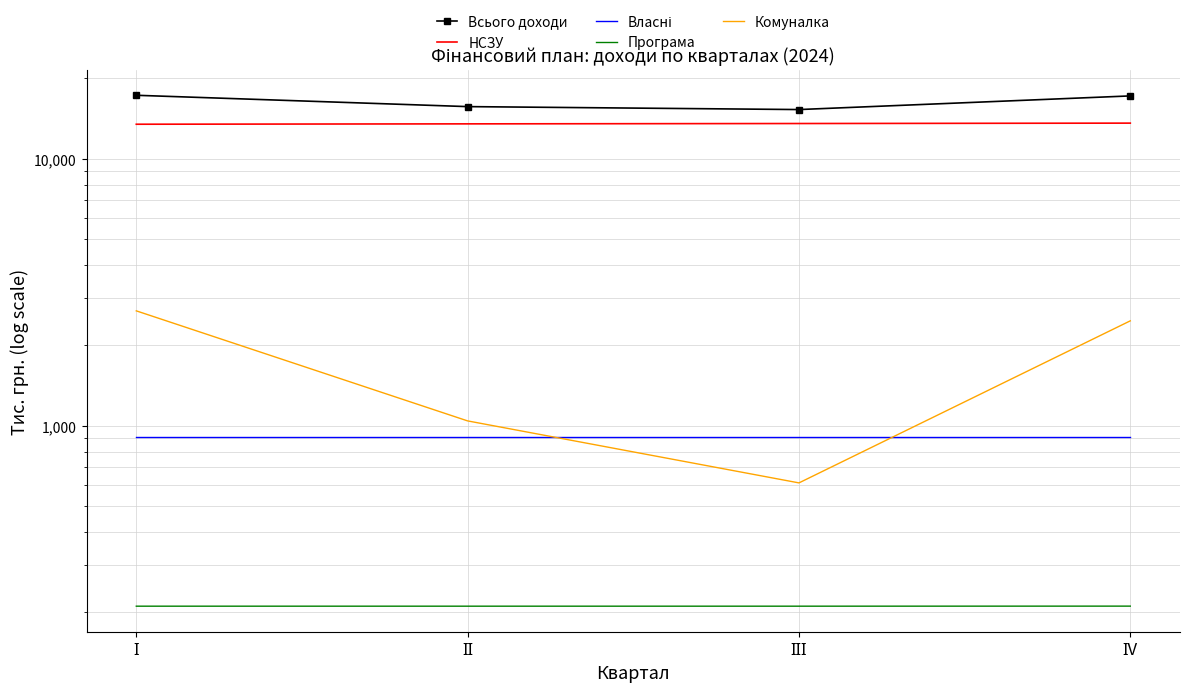

What is the sum of the Комуналка values at ІV and І?

5165.2